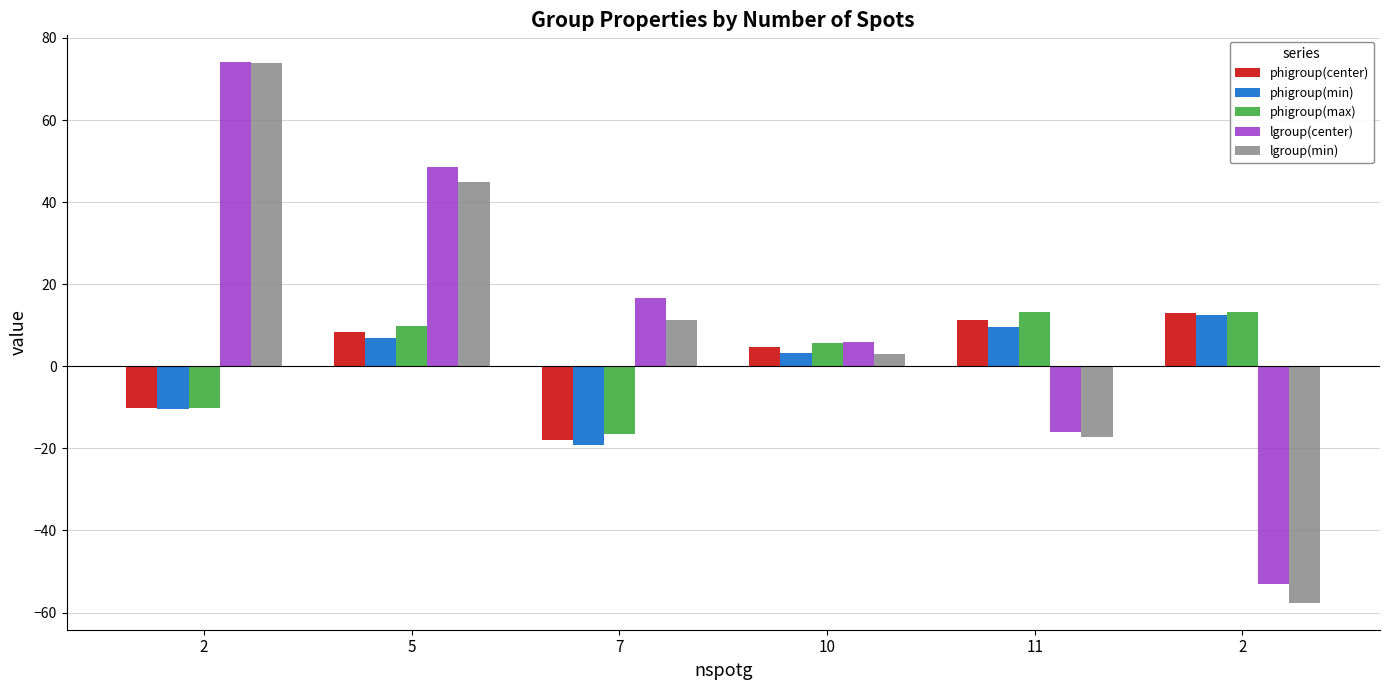

Are the bars horizontal?

No